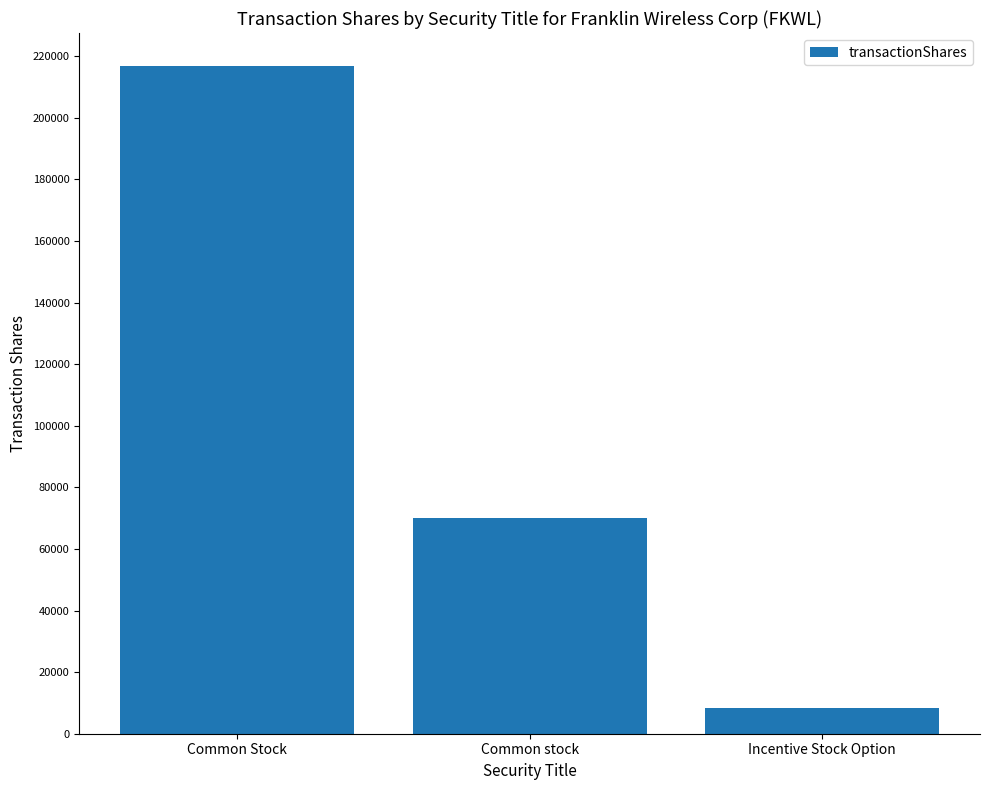

What is the greatest value displayed?

216709